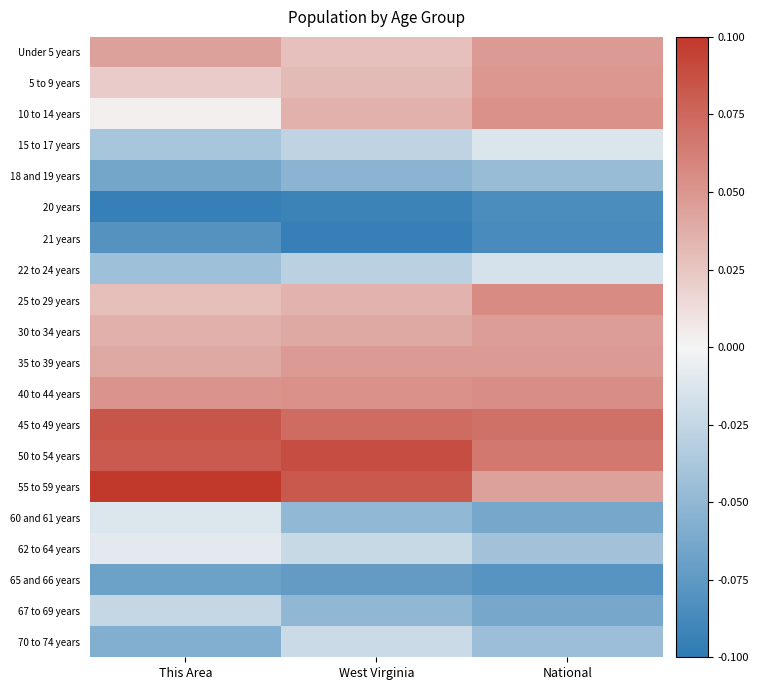

What is the spread (max minus min) of values at West Virginia?

0.2